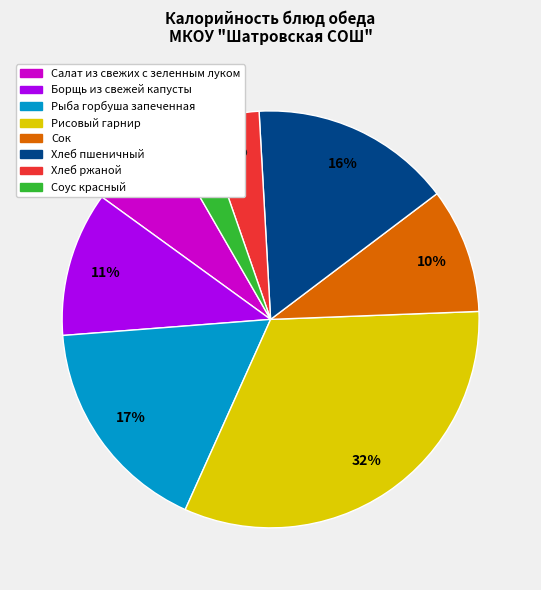

Does any single category account for the majority?

No